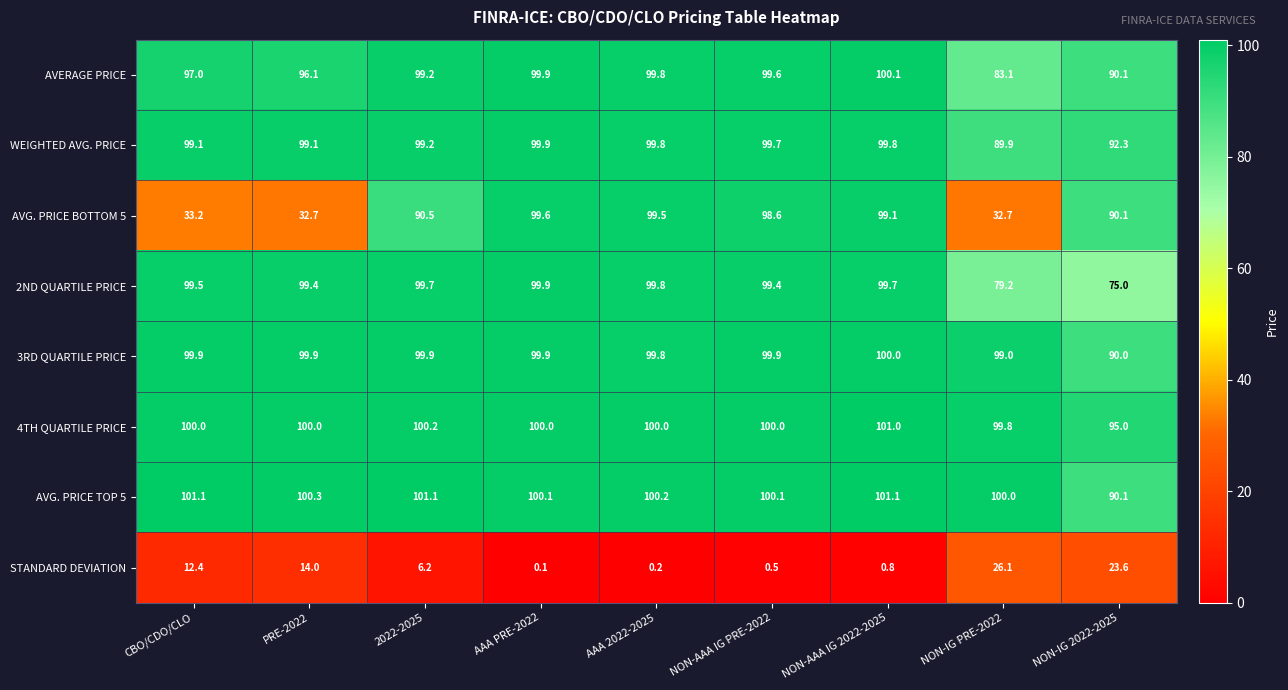

At which label is STANDARD DEVIATION closest to 13?

CBO/CDO/CLO